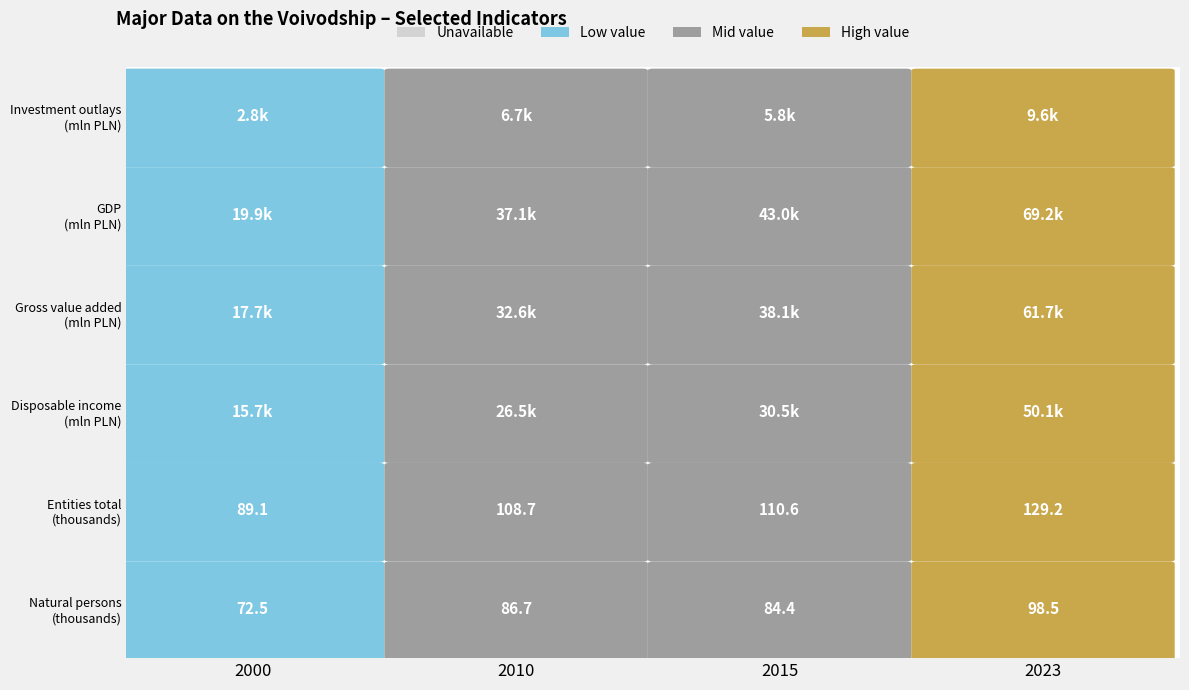

Which series has the largest total across all categories?

GDP (mln PLN)